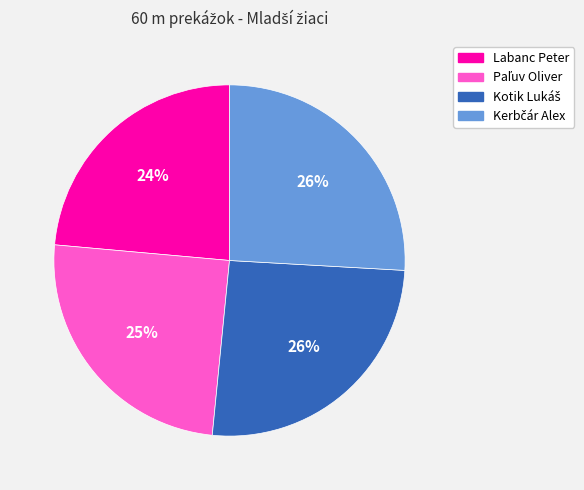

Is it true that Labanc Peter is 24% of the pie?

True